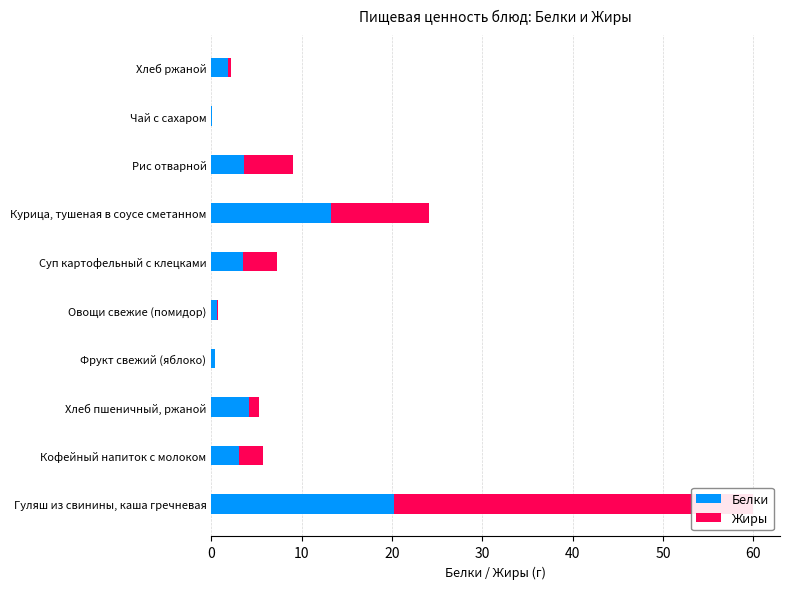

How many bars are there in total?

20